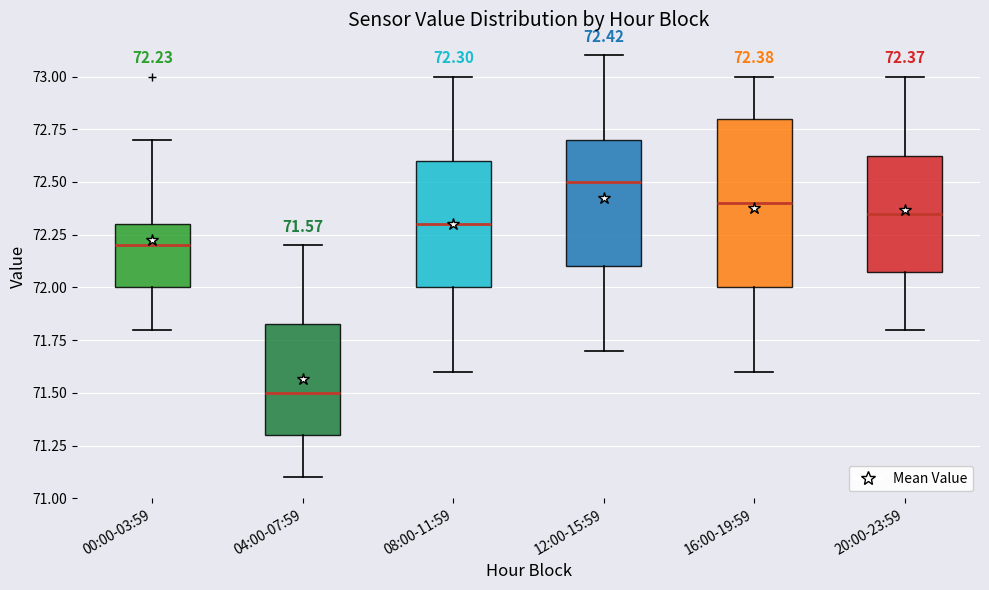

Which box's median line is the highest?

12:00-15:59